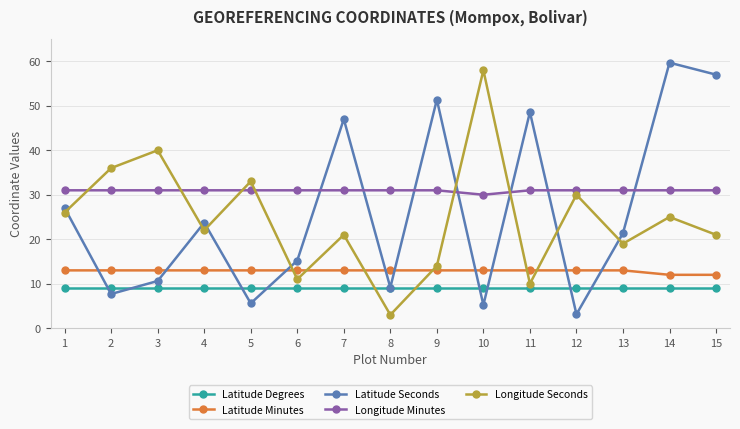

How many lines are shown in the chart?

5